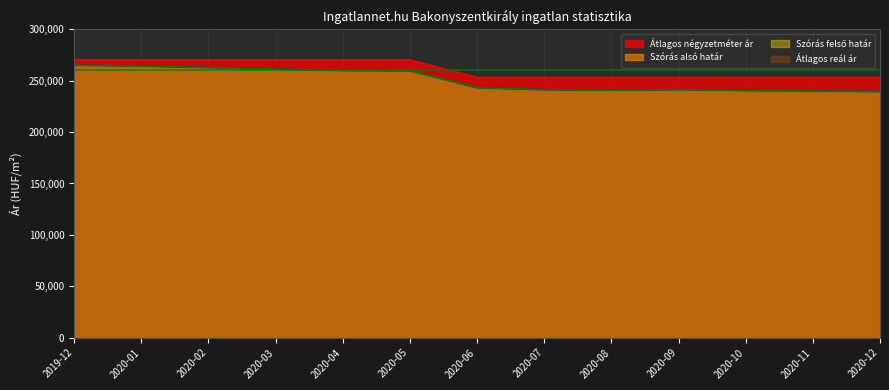

What is the average value of the Szórás alsó határ series?

250722